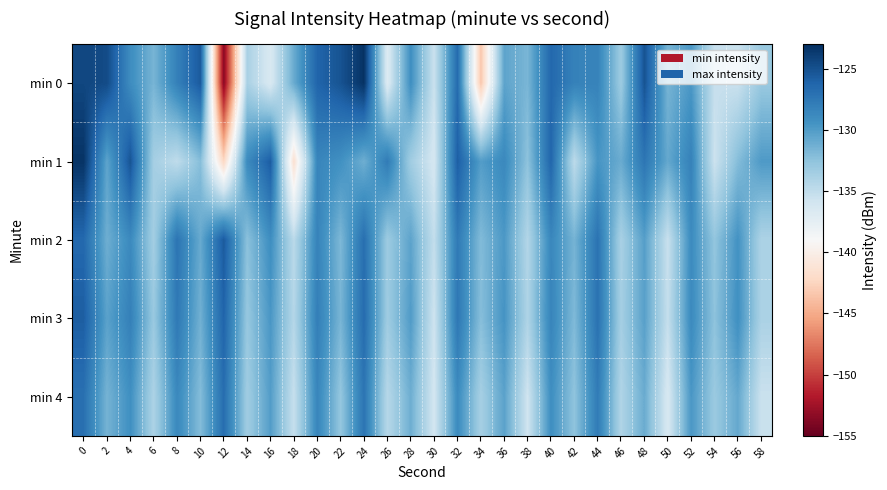

Rank the series at 34 from lowest to highest value.

min 0, min 4, min 3, min 2, min 1